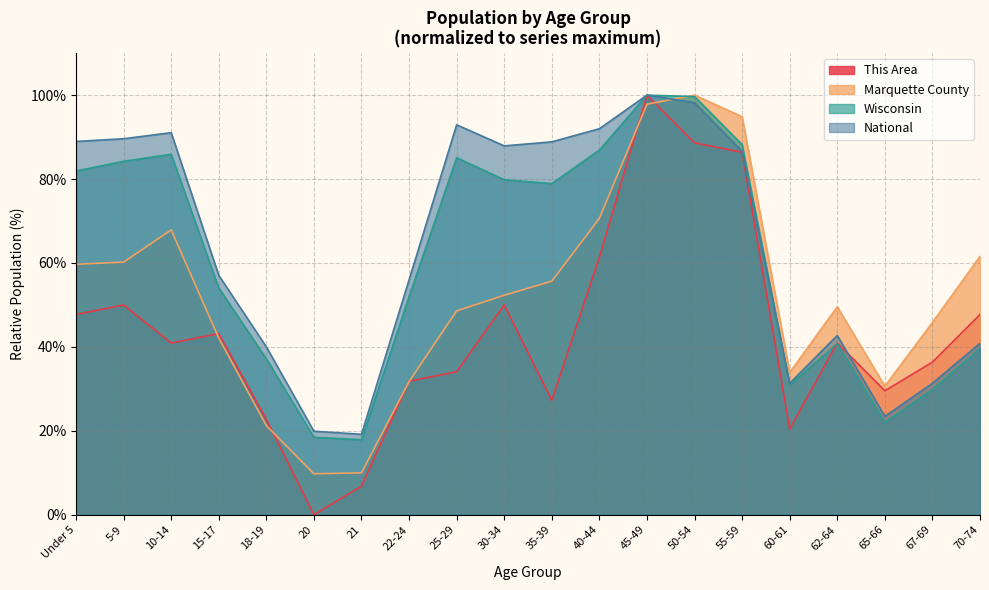

True or false: This Area and Marquette County cross at least once.

True